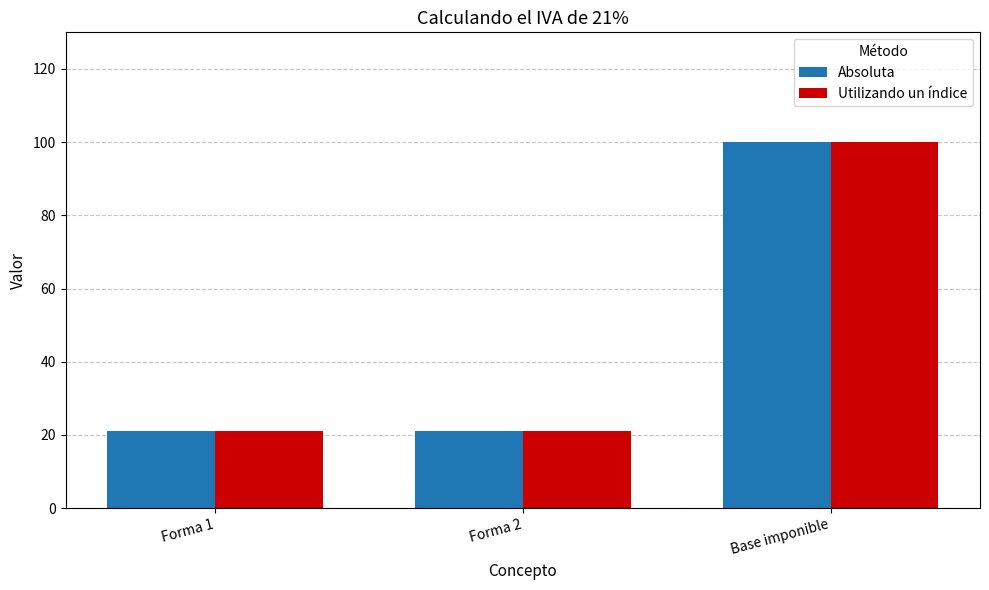

Reading left to right, extract all data points from this chart.

Absoluta: 21	21	100
Utilizando un índice: 21	21	100